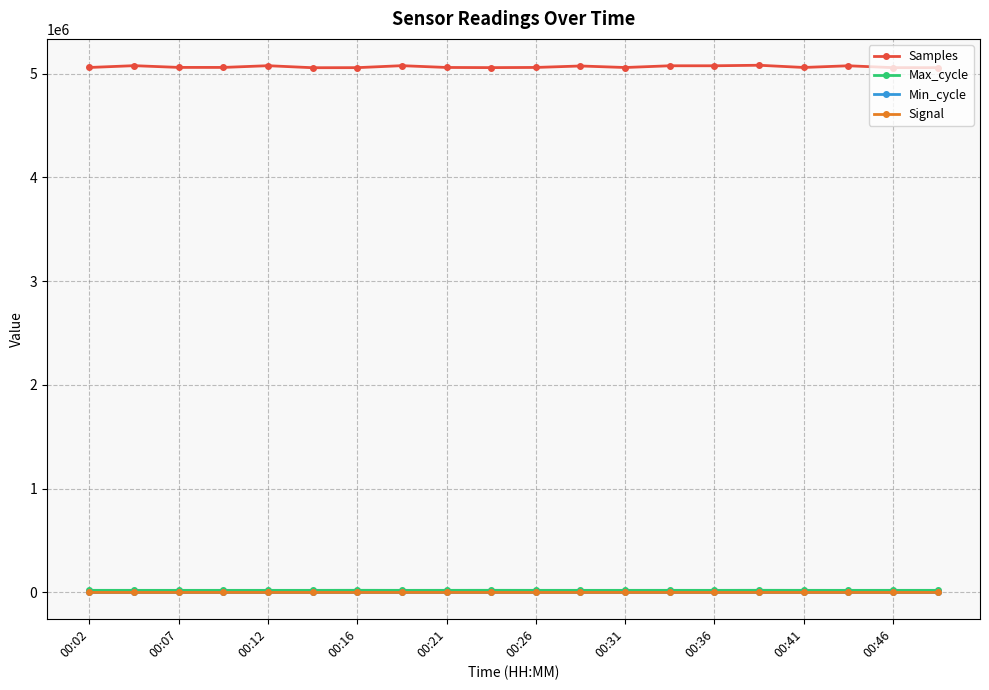

Which series has the largest total across all categories?

Samples